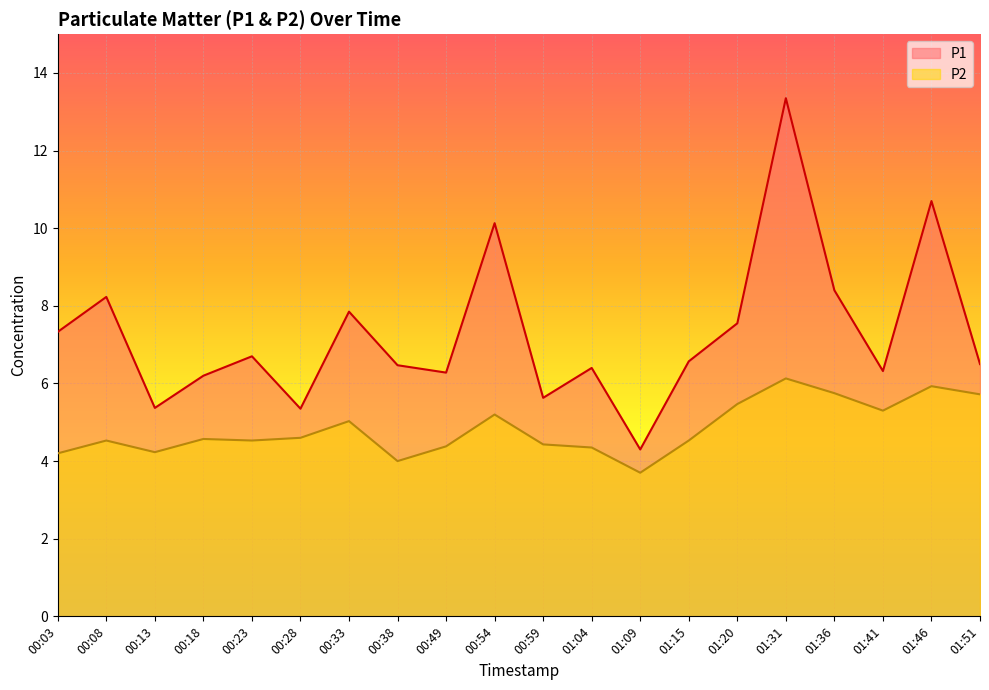

How many data points in P1 are less than 6?

4